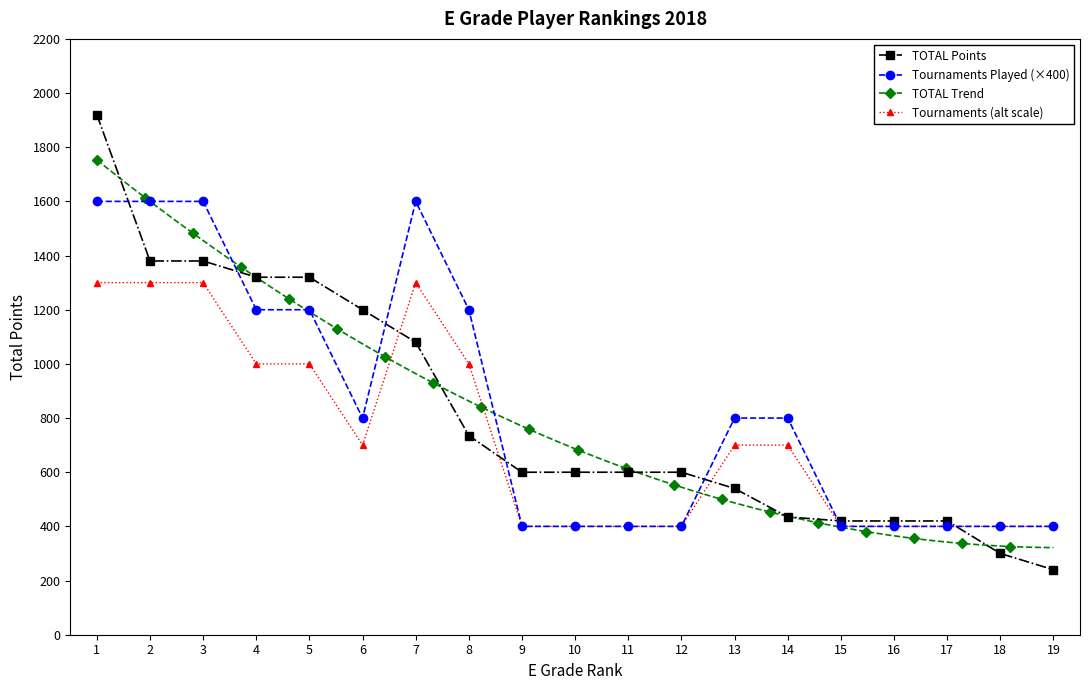

True or false: TOTAL has more than 1 interior local peaks.

False